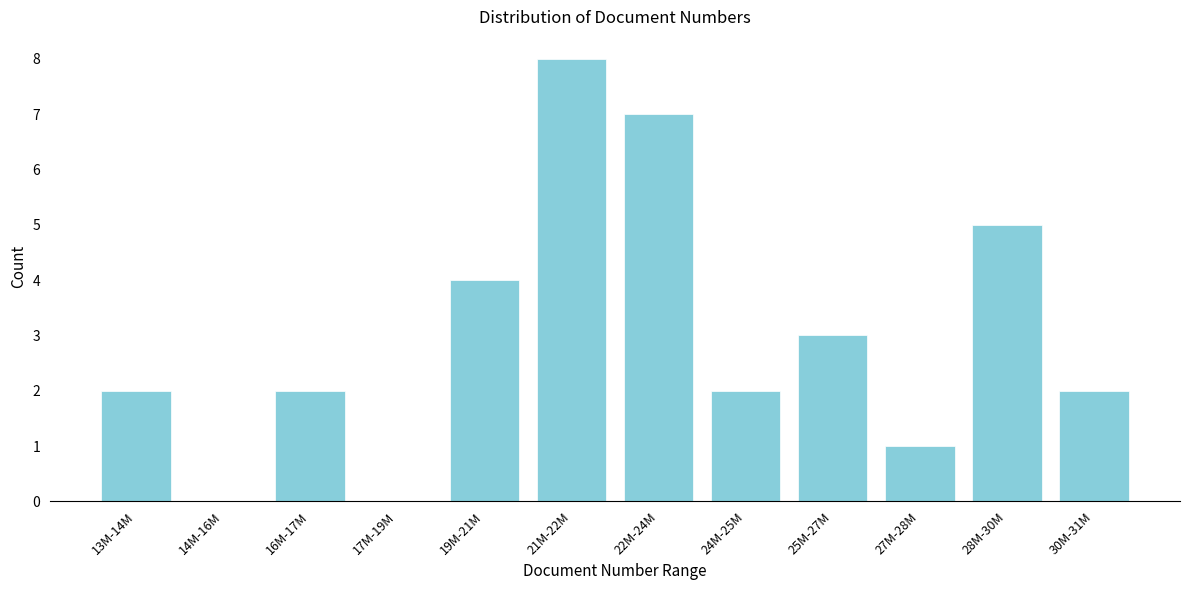

Reading left to right, list all the values displayed in this chart.

13M-14M=2	14M-16M=0	16M-17M=2	17M-19M=0	19M-21M=4	21M-22M=8	22M-24M=7	24M-25M=2	25M-27M=3	27M-28M=1	28M-30M=5	30M-31M=2